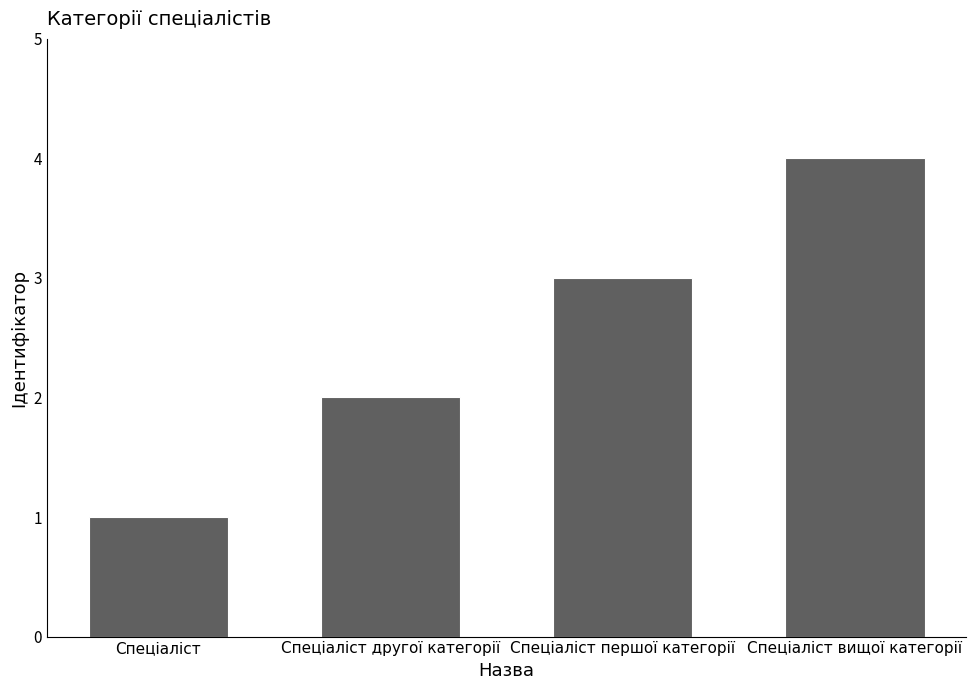

True or false: the data shows 2 at Спеціаліст другої категорії.

True